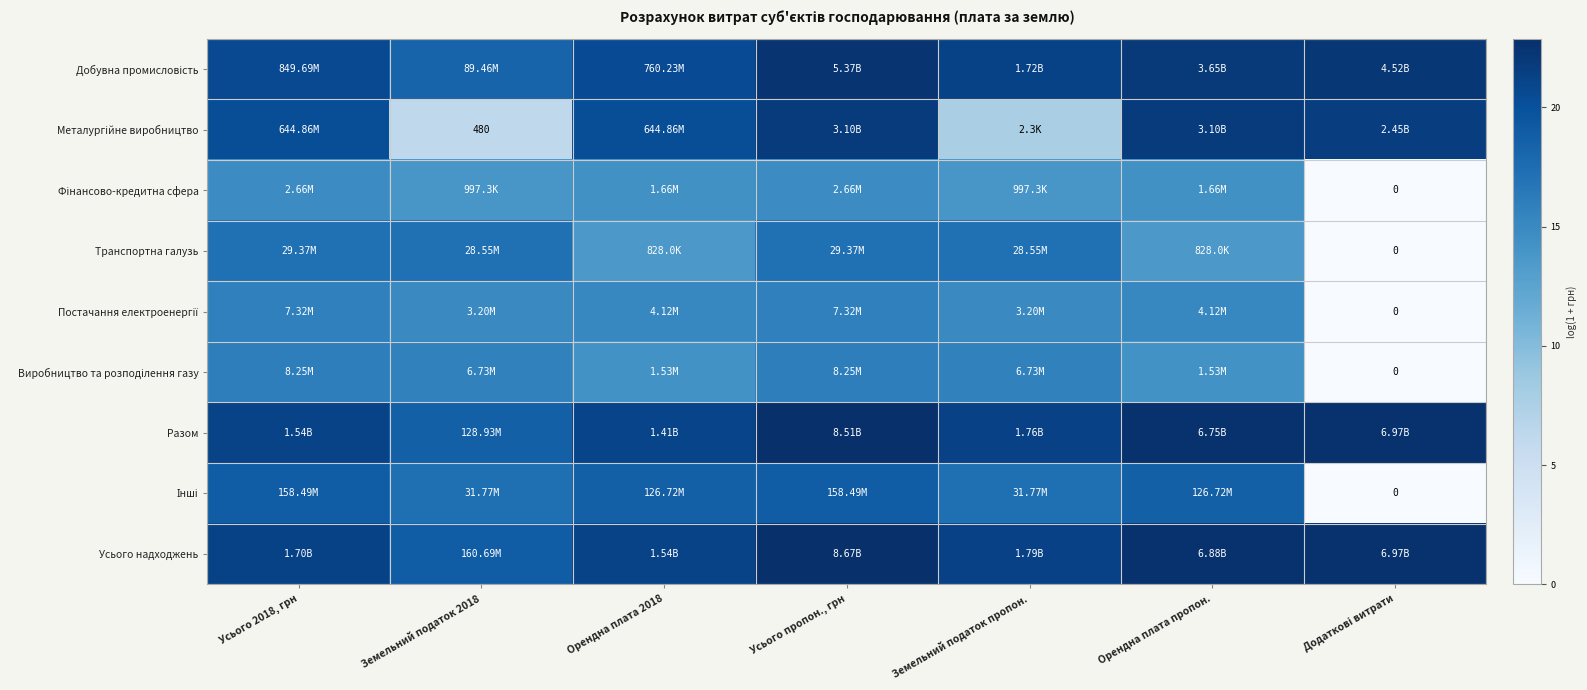

List the series in order of their peak value, lowest first.

Фінансово-кредитна сфера, Постачання електроенергії, Виробництво та розподілення газу, Транспортна галузь, Інші, Металургійне виробництво, Добувна промисловість, Разом, Усього надходжень